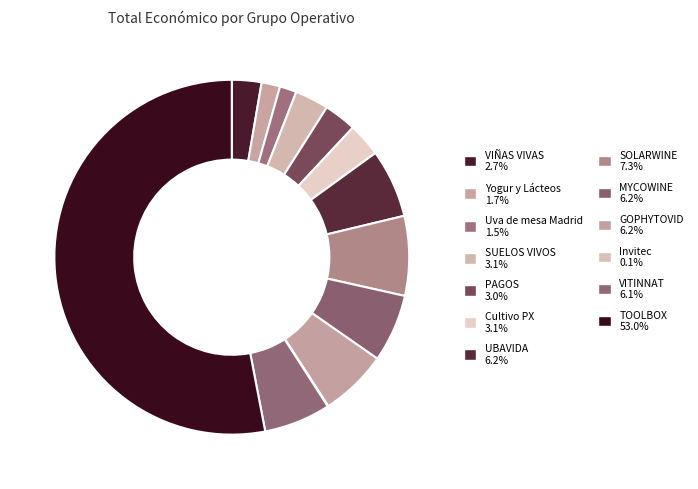

What is the largest slice in the pie chart?

TOOLBOX